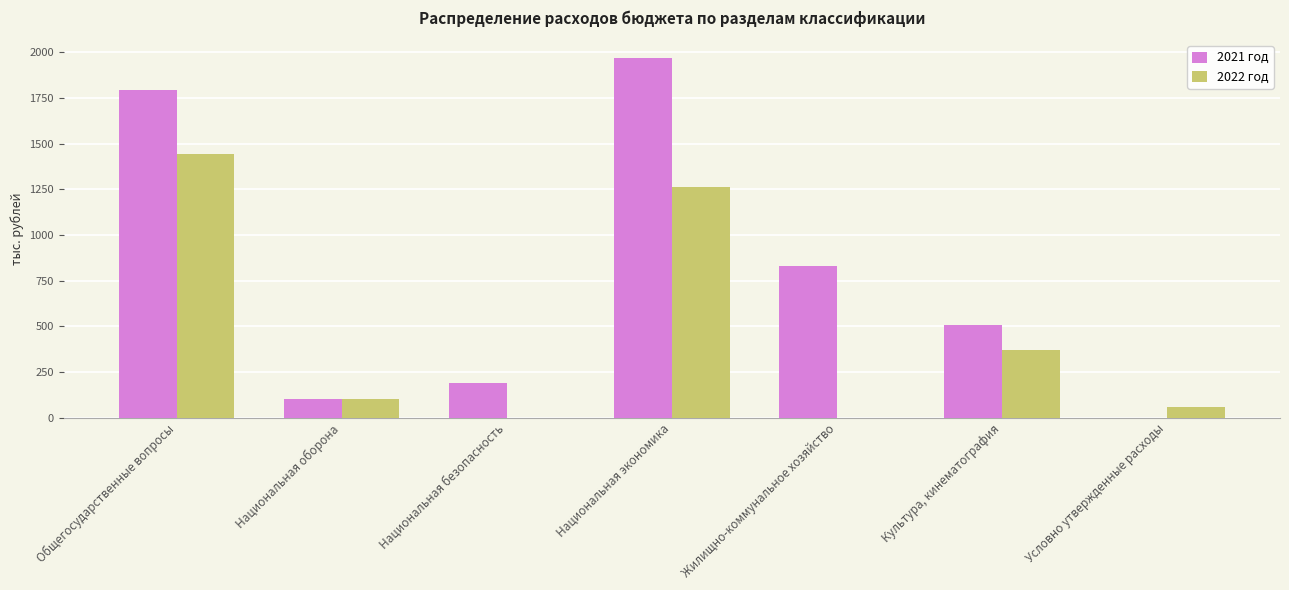

Which series changed the most between Национальная безопасность and Национальная экономика?

2021 год